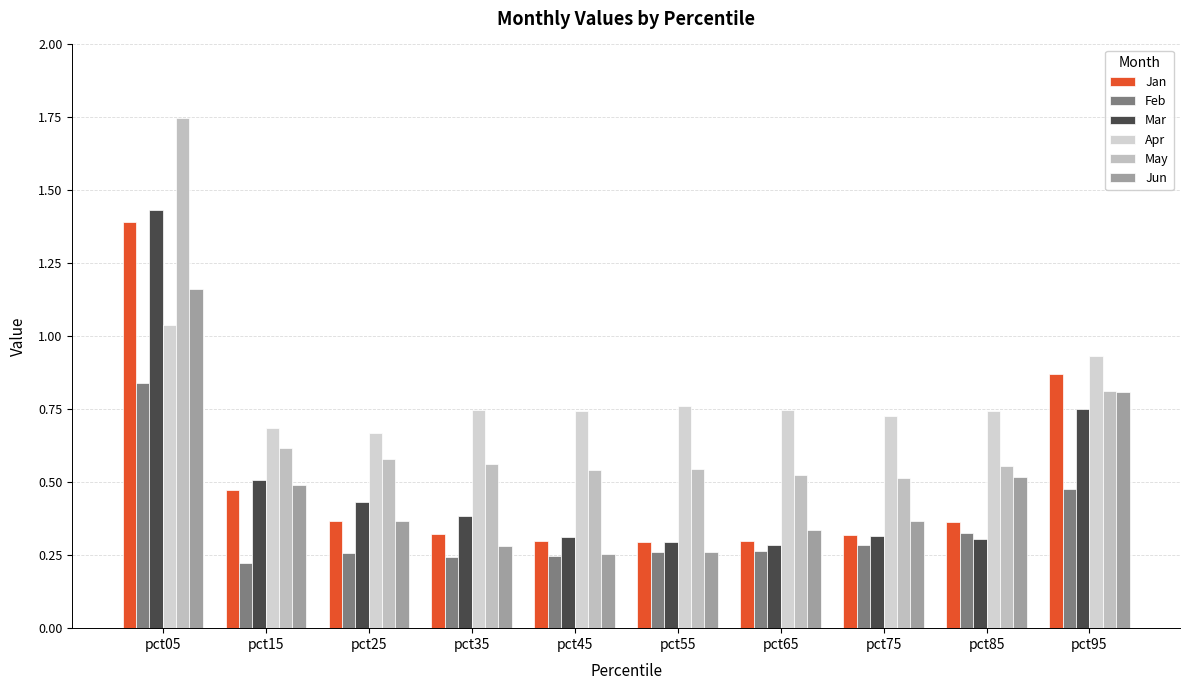

List the labels in order of Mar value, smallest first.

pct65, pct55, pct85, pct45, pct75, pct35, pct25, pct15, pct95, pct05